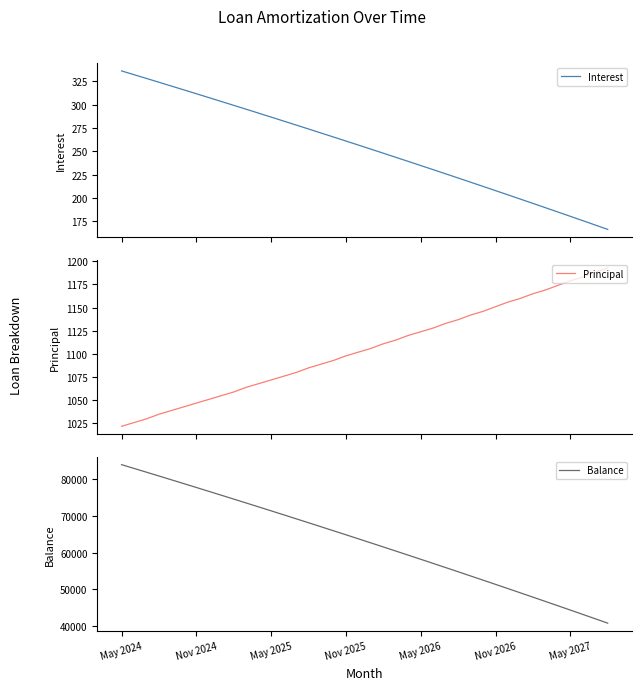

Reading right to left, list all the values displayed in this chart.

Interest: 166.1	170.8	175.5	180.1	184.8	189.4	194.0	198.6	203.2	207.7	212.3	216.8	221.3	225.8	230.2	234.7	239.1	243.5	247.9	252.3	256.7	261.0	265.4	269.7	273.9	278.2	282.5	286.7	291.0	295.2	299.4	303.5	307.7	311.8	316.0	320.1	324.2	328.3	332.3	336.4
Principal: 1193.0	1188.0	1183.0	1179.0	1174.0	1169.0	1165.0	1160.0	1156.0	1151.0	1146.0	1142.0	1137.0	1133.0	1128.0	1124.0	1120.0	1115.0	1111.0	1106.0	1102.0	1098.0	1093.0	1089.0	1085.0	1080.0	1076.0	1072.0	1068.0	1064.0	1059.0	1055.0	1051.0	1047.0	1043.0	1039.0	1035.0	1030.0	1026.0	1022.0
Balance: 40762.0	41955.0	43143.0	44326.0	45505.0	46679.0	47848.0	49013.0	50173.0	51329.0	52480.0	53626.0	54768.0	55905.0	57038.0	58166.0	59290.0	60410.0	61525.0	62636.0	63742.0	64844.0	65942.0	67035.0	68124.0	69209.0	70289.0	71365.0	72437.0	73505.0	74569.0	75628.0	76683.0	77734.0	78781.0	79824.0	80863.0	81898.0	82928.0	83954.0